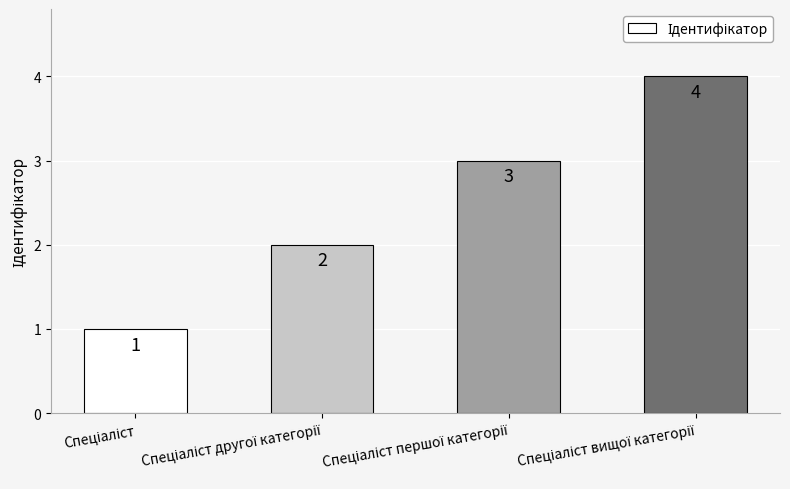

What is the maximum value shown in the chart?

4